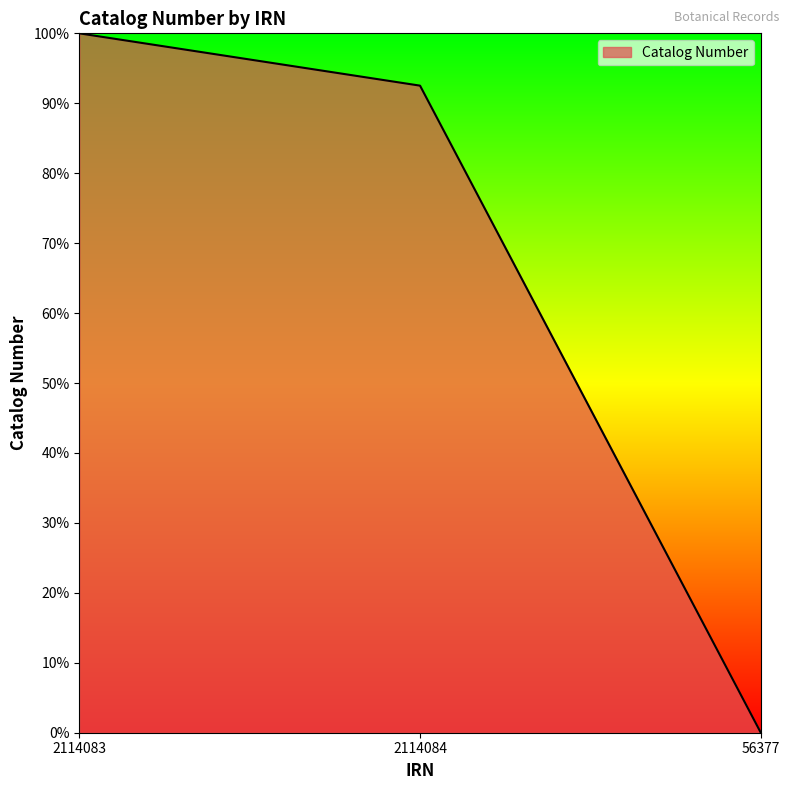

Reading right to left, extract all data points from this chart.

56377=0.0	2114084=0.9	2114083=1.0